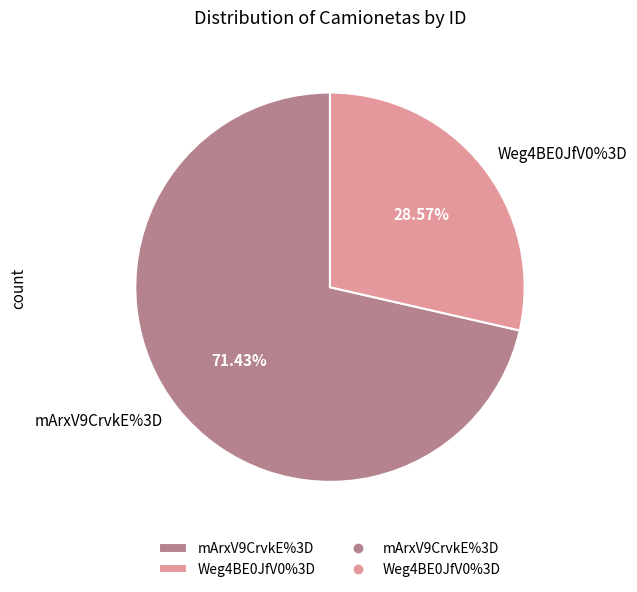

How many segments does this pie chart have?

2